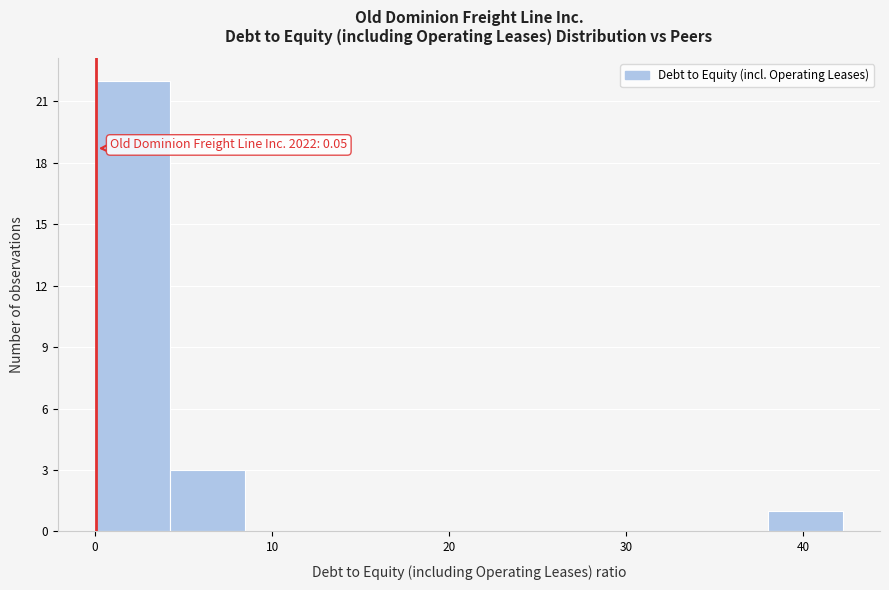

Which range on the x-axis has the tallest bar?

0 to 4